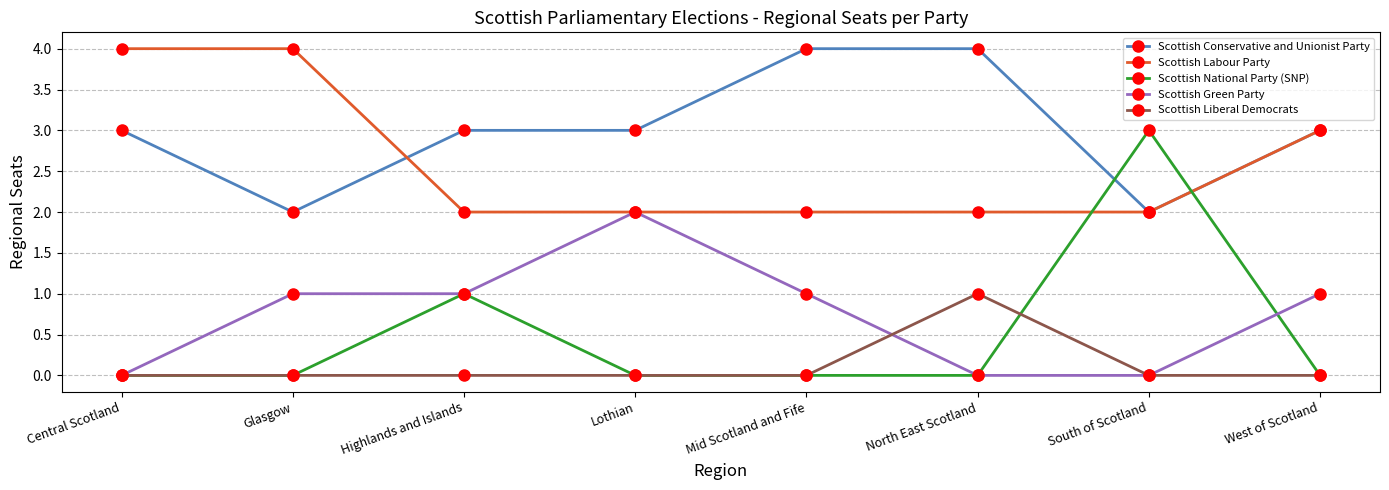

At how many categories does at least one series exceed 1?

8